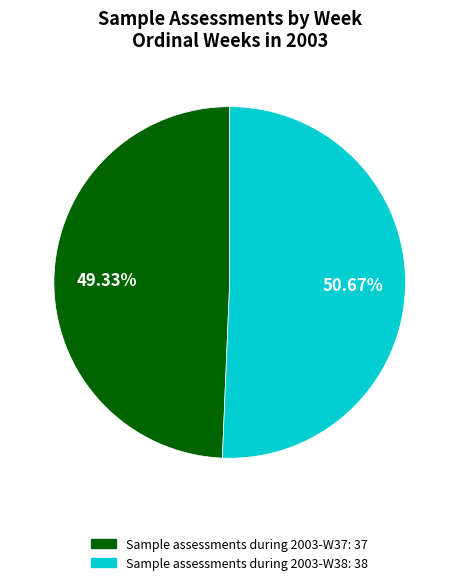

Which slice is the smallest?

Sample assessments during 2003-W37